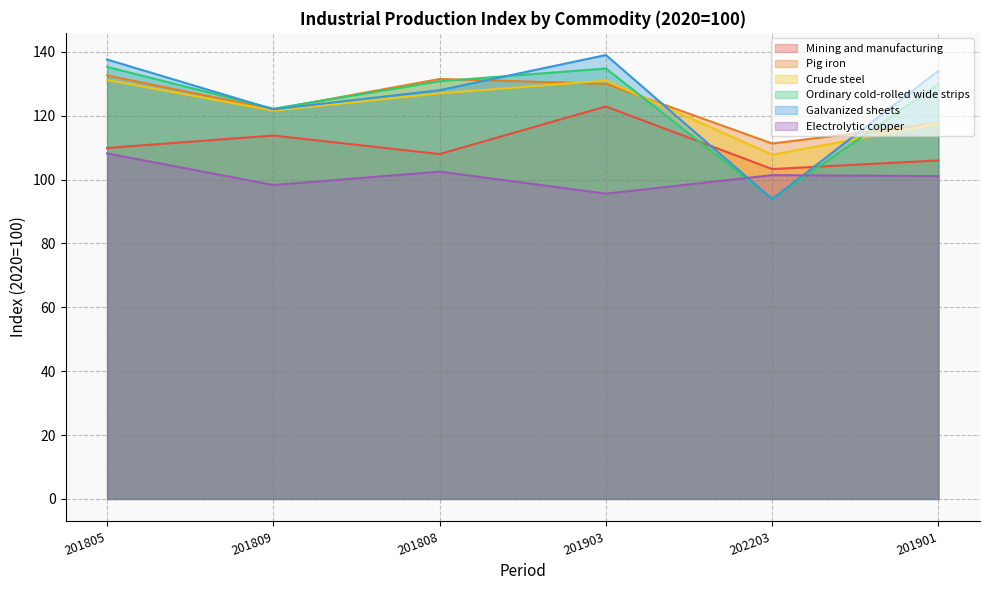

Which series changed the most between 201805 and 202203?

Galvanized sheets